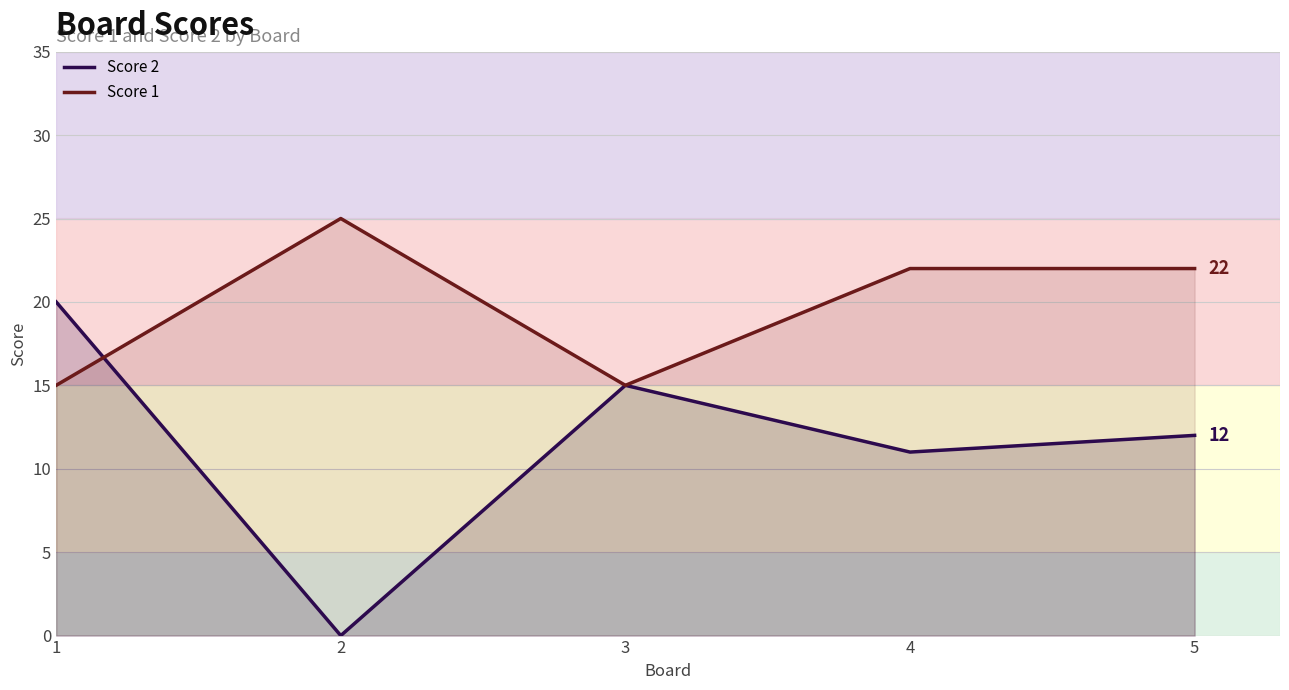

Which series has the largest total across all categories?

Score 1